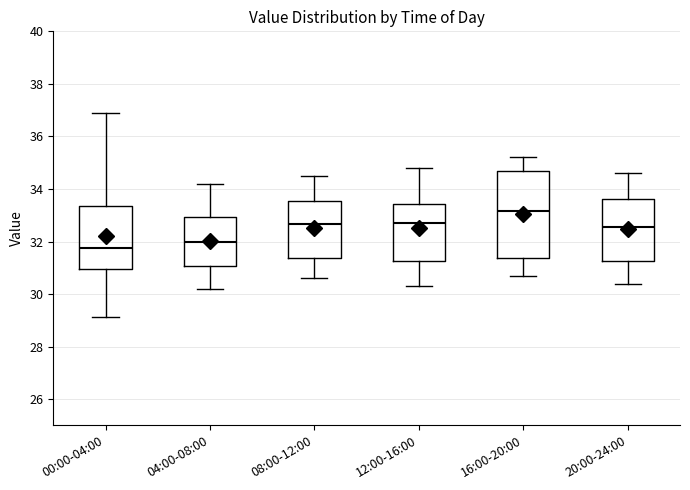

Which box is the tallest, from its lower edge to its upper edge?

16:00-20:00